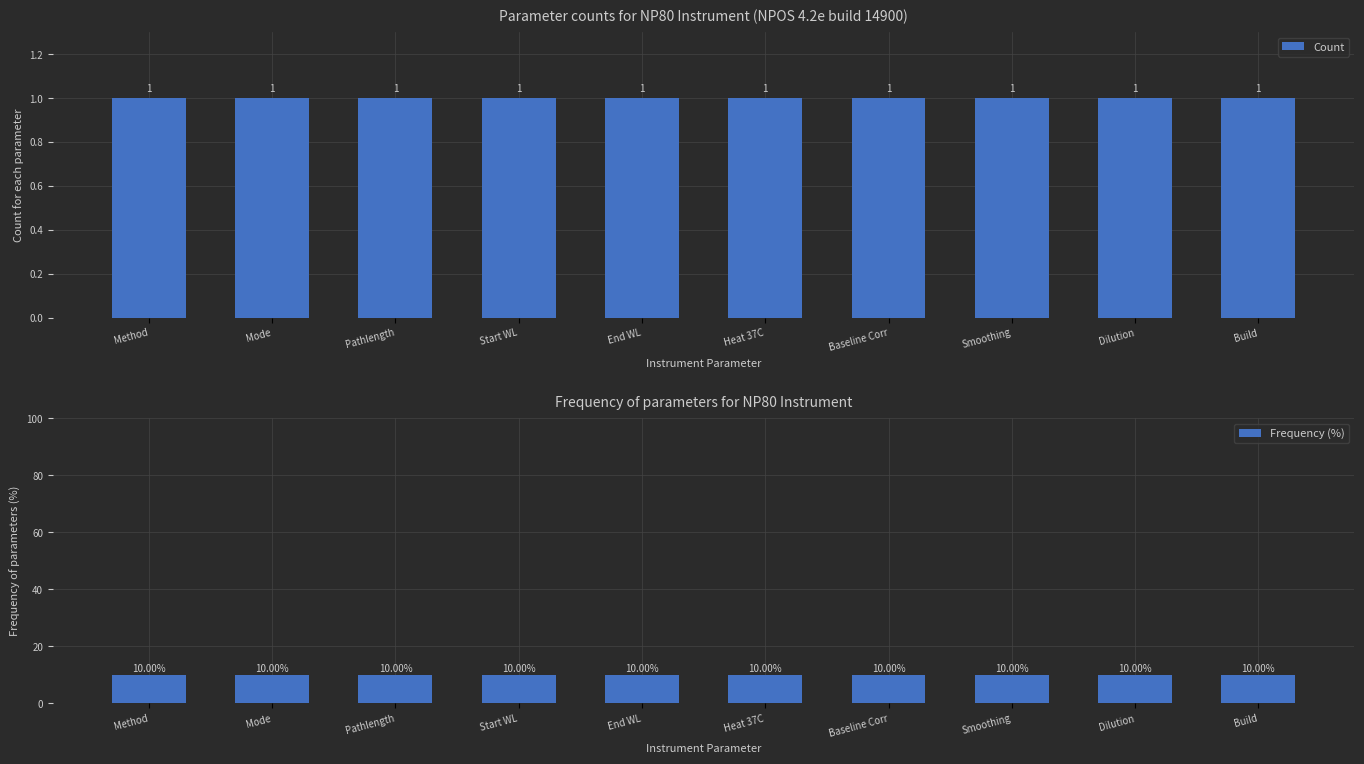

What is the minimum value shown in the chart?

1